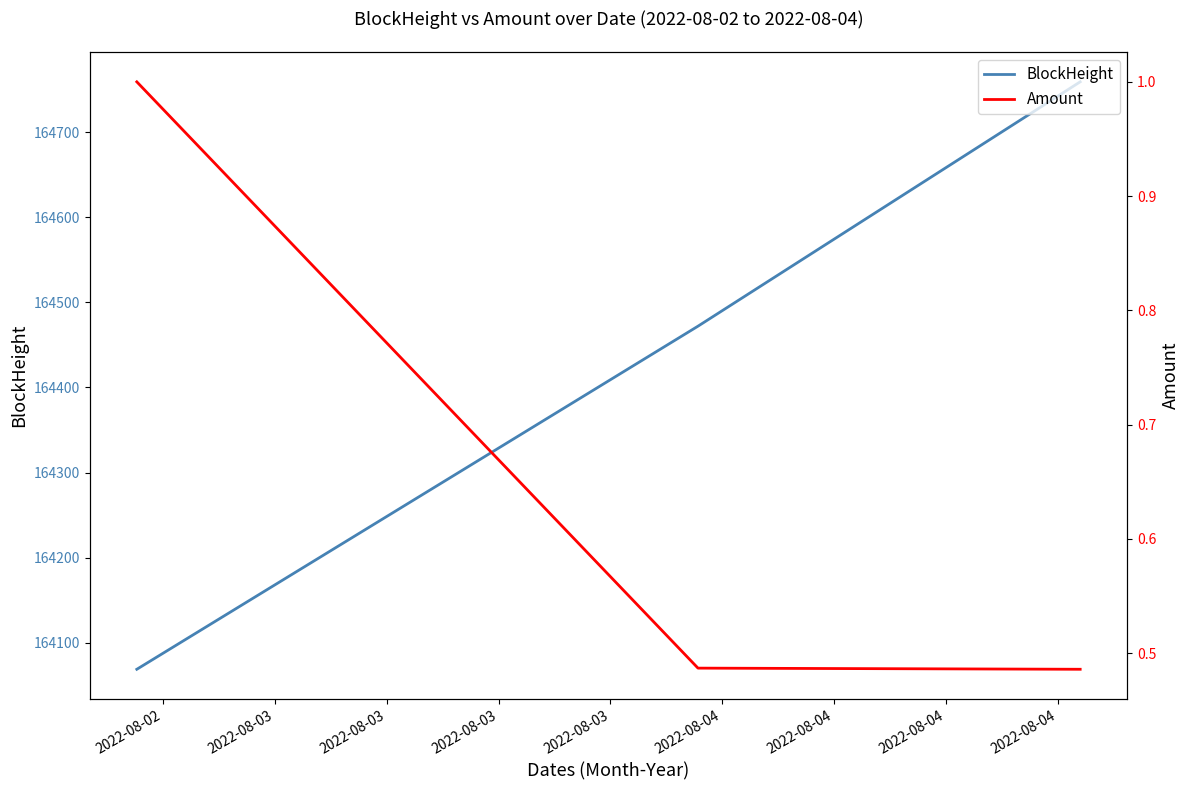

Does the chart display data point markers on the line(s)?

No